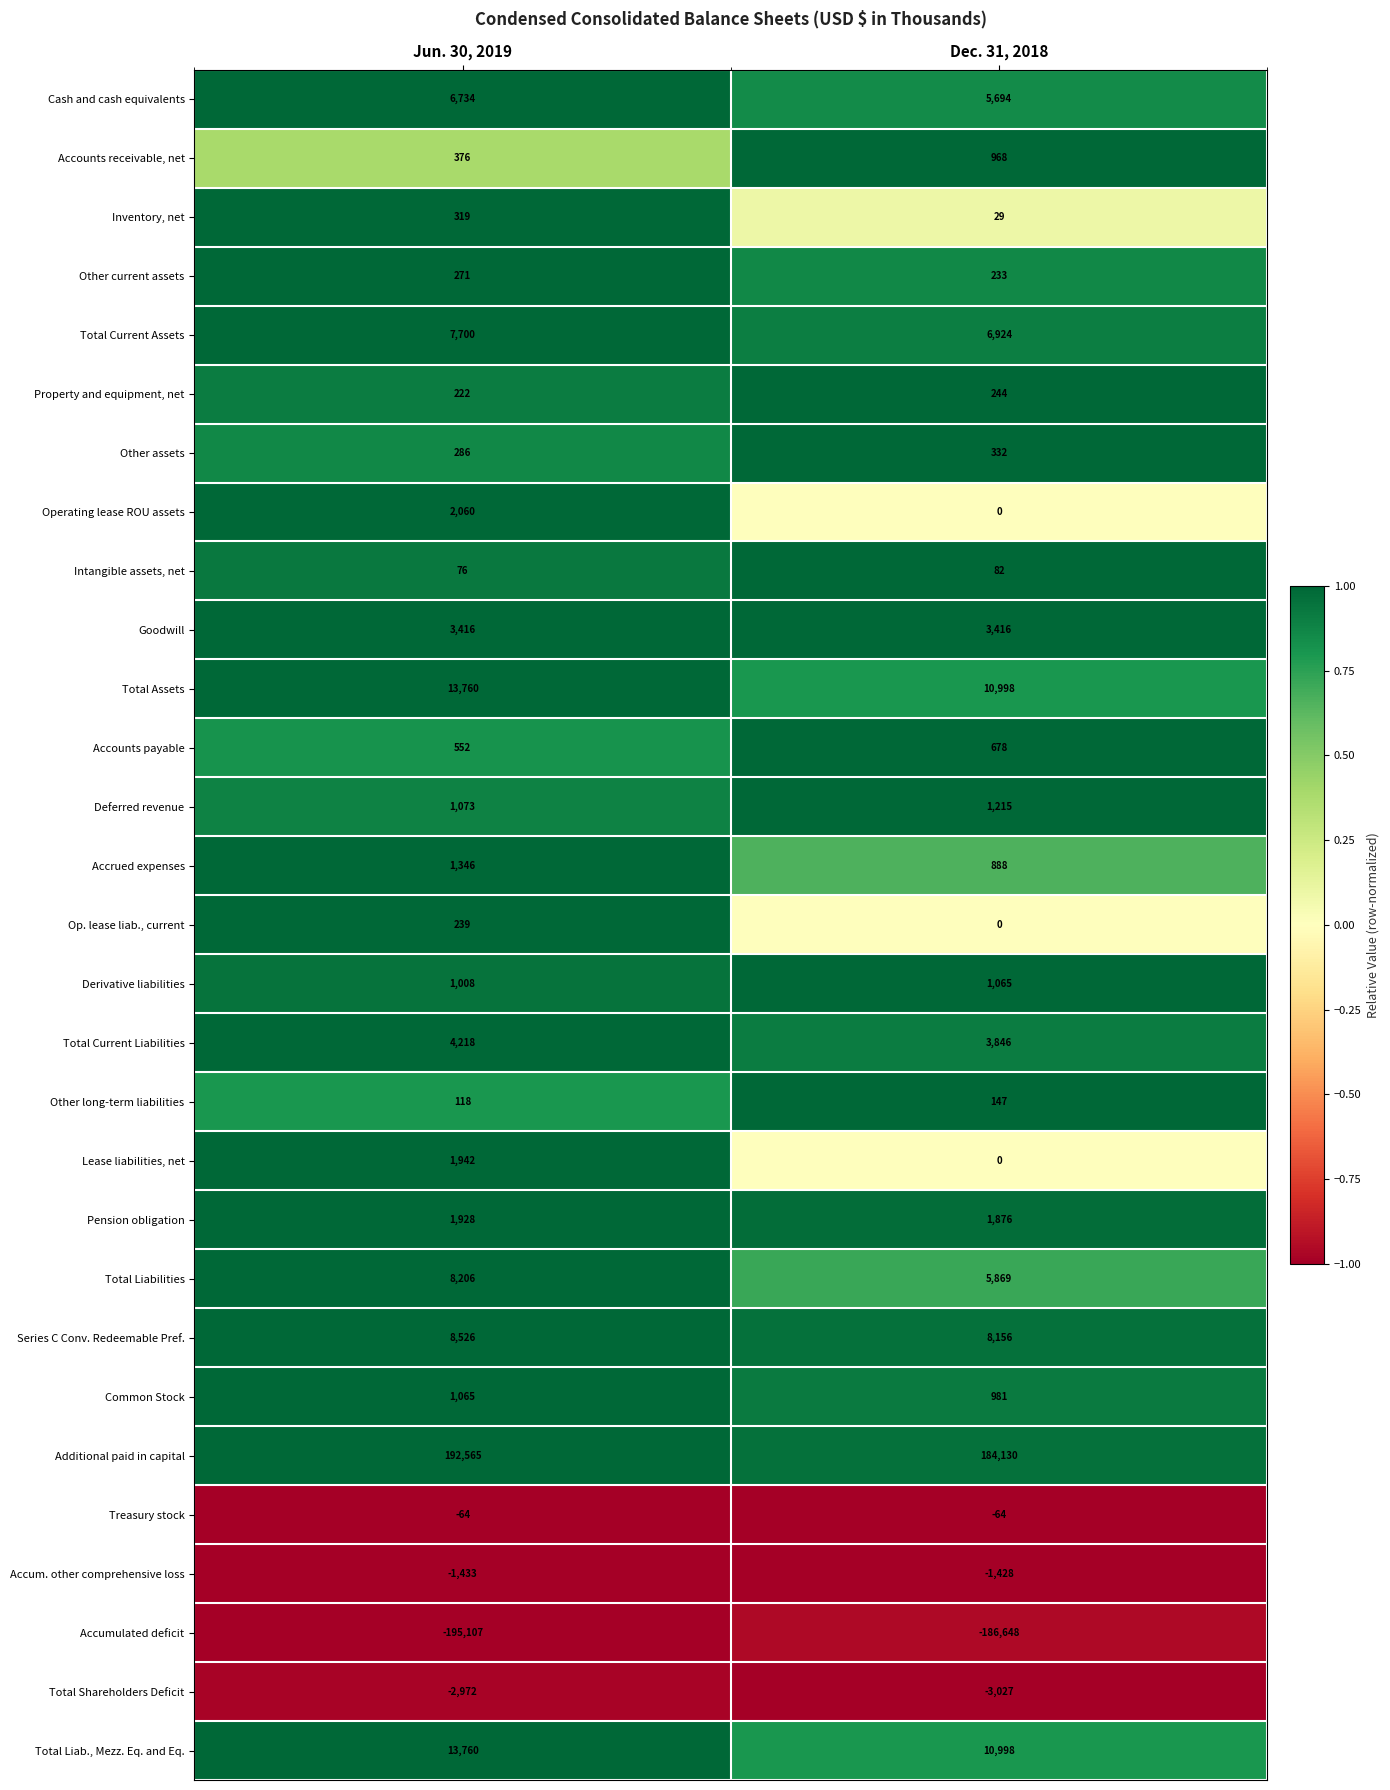

Which series changed the most between Jun. 30, 2019 and Dec. 31, 2018?

Accumulated deficit